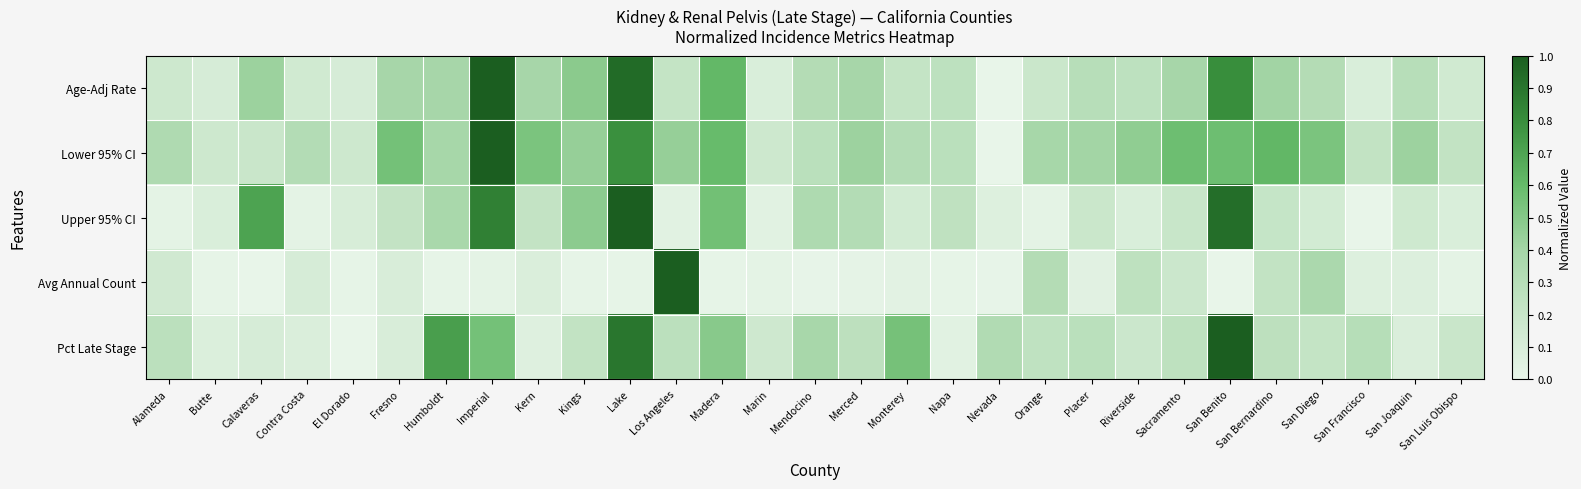

Between Riverside and Kings, which is larger?

Kings